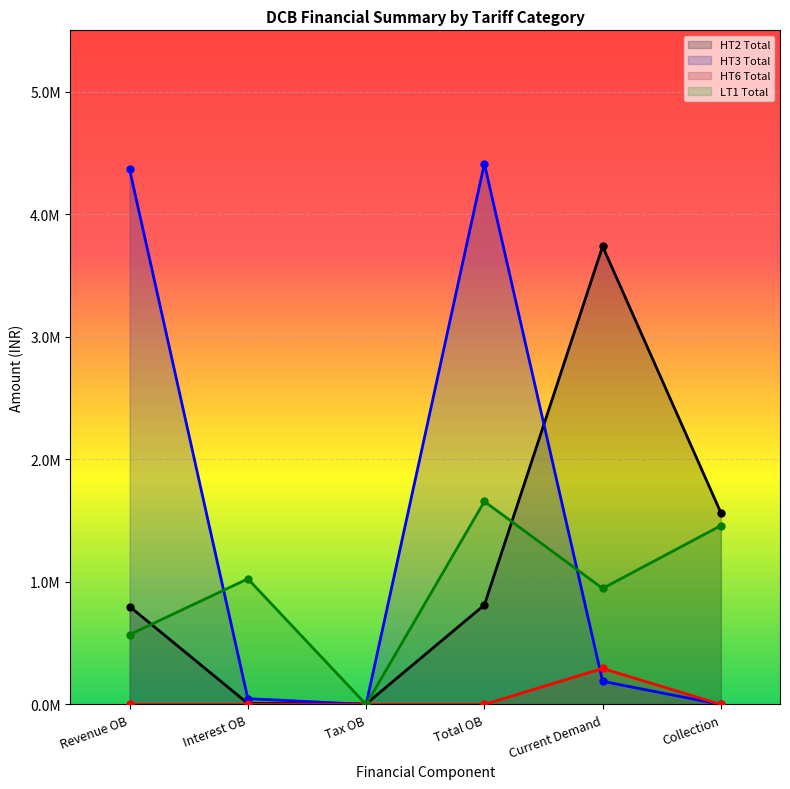

What is the value of the HT2 Total point at the 2nd from the left?

7996.2